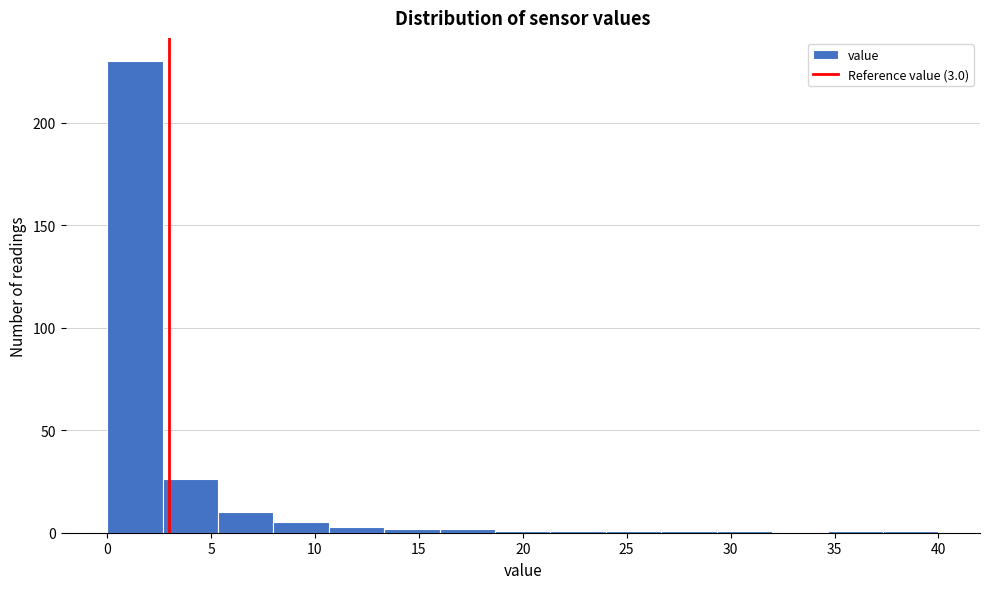

Over which range of the x-axis is the bar tallest?

0.0 to 2.5